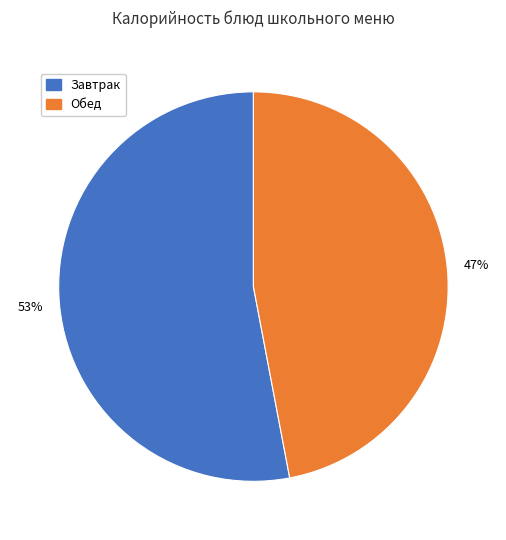

Is the sum of Обед and Завтрак greater than half?

Yes